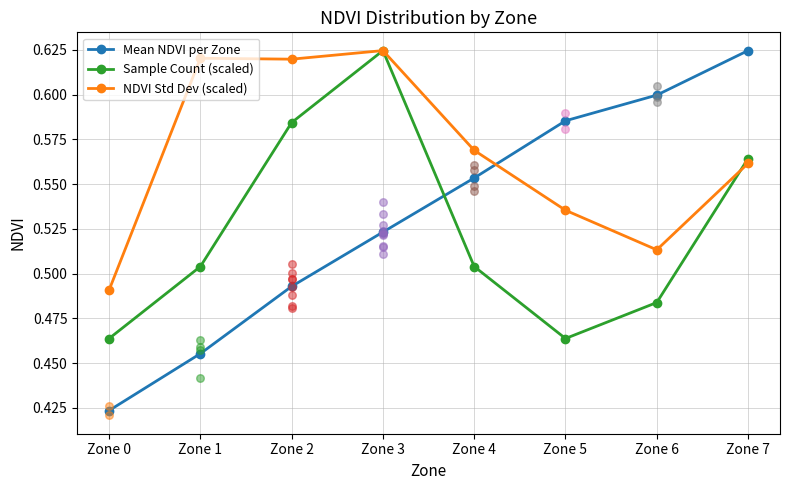

What are all the series names shown in the legend?

Mean NDVI per Zone, Sample Count (scaled), NDVI Std Dev (scaled)